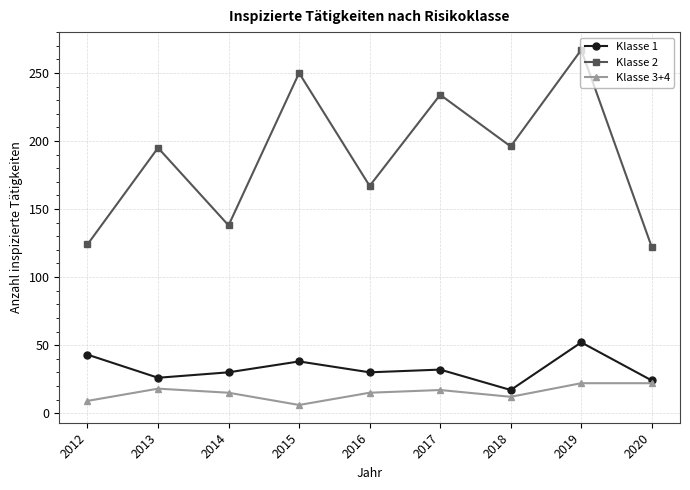

At which category does Klasse 3+4 reach its first local valley?

2015